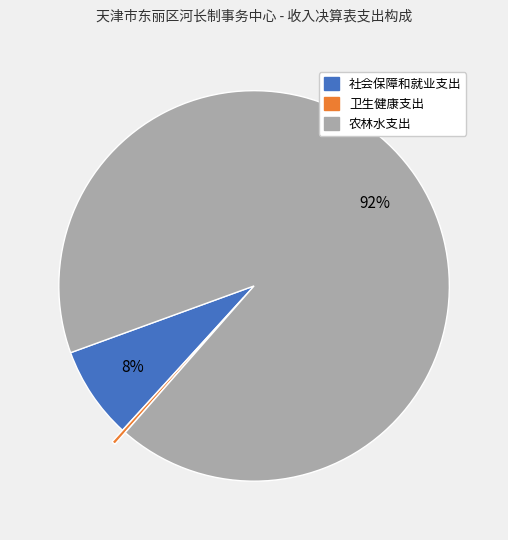

True or false: 农林水支出 accounts for 92% of the total.

True